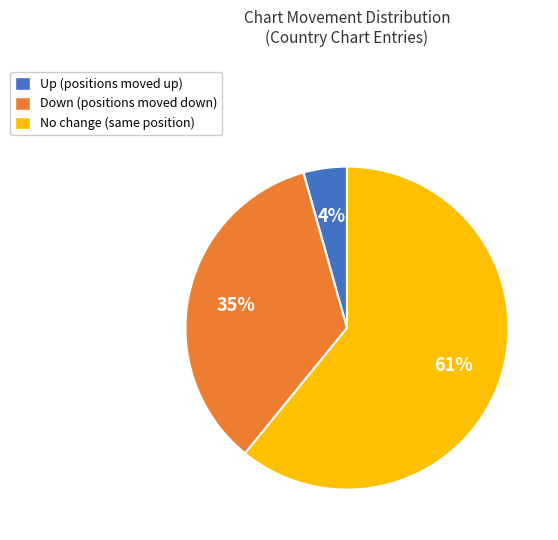

To the nearest percent, what is the average slice percentage?

33%